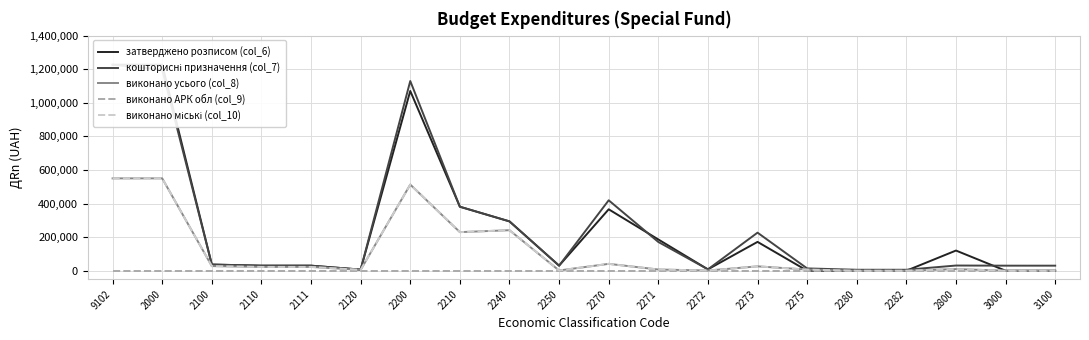

In виконано міські (col_10), how many points are lower than both neighbors (excluding endpoints)?

4